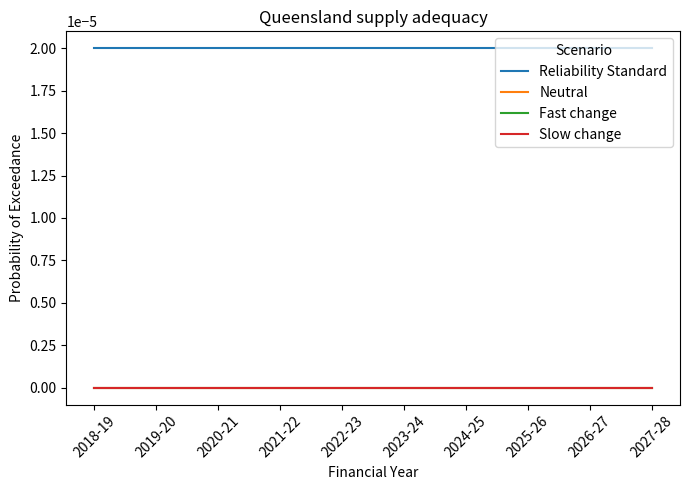

Does the chart display data point markers on the line(s)?

No